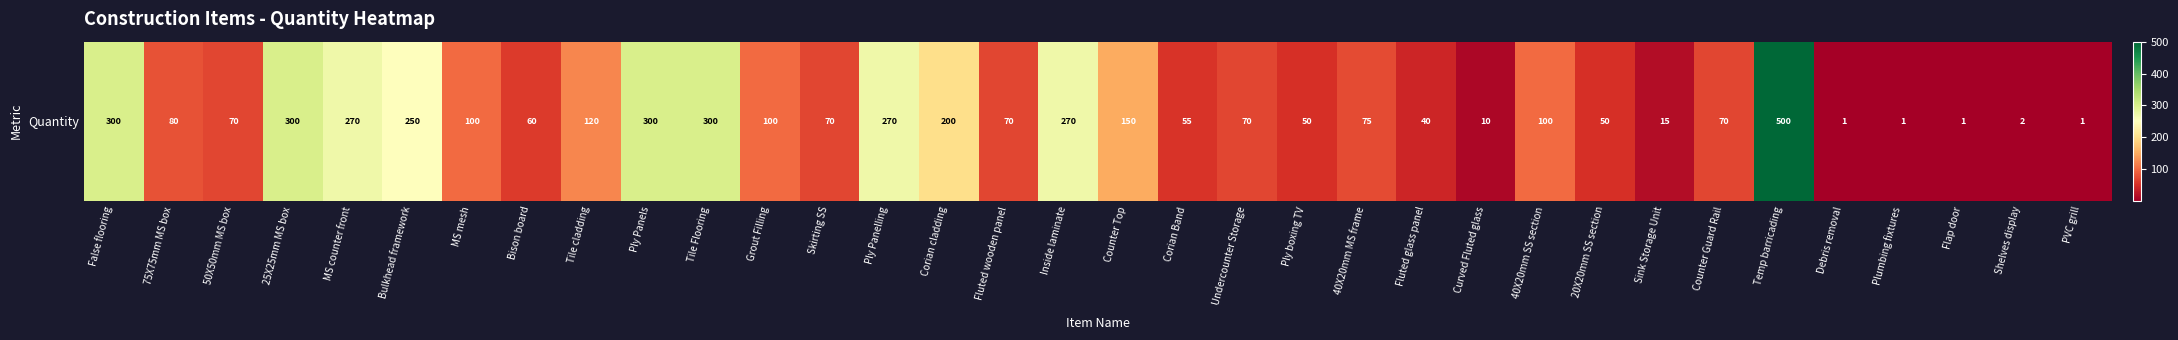

What is the sum of all values?

4321